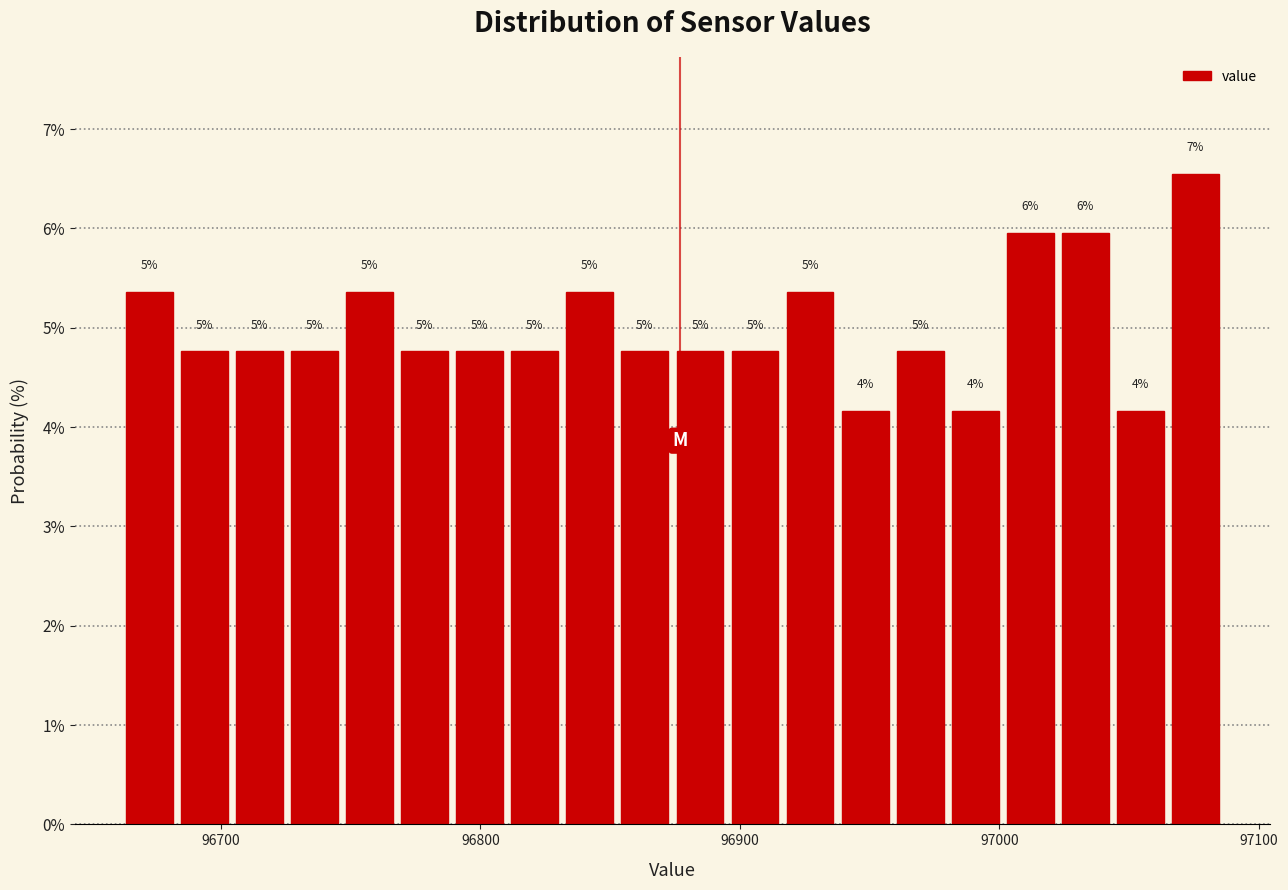

Read against the x-axis, roughly where is the centre of the tallest bar?

97080